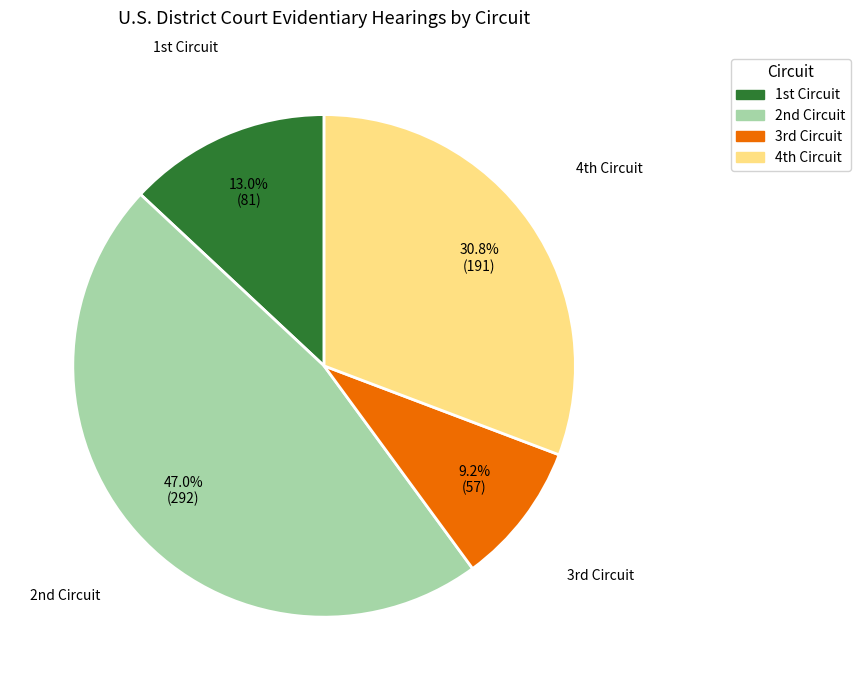

Rank the categories by value from highest to lowest.

2nd Circuit, 4th Circuit, 1st Circuit, 3rd Circuit